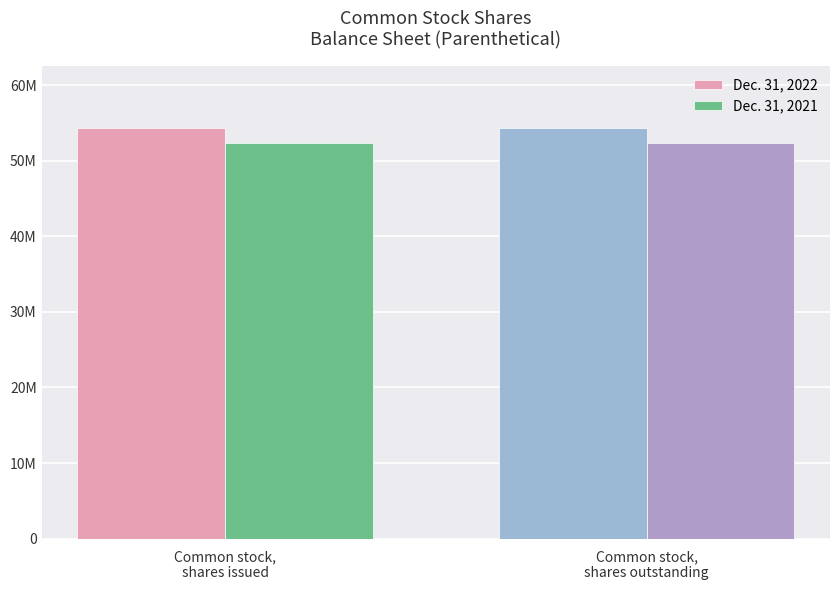

Which series has the largest range (max minus min)?

Dec. 31, 2022